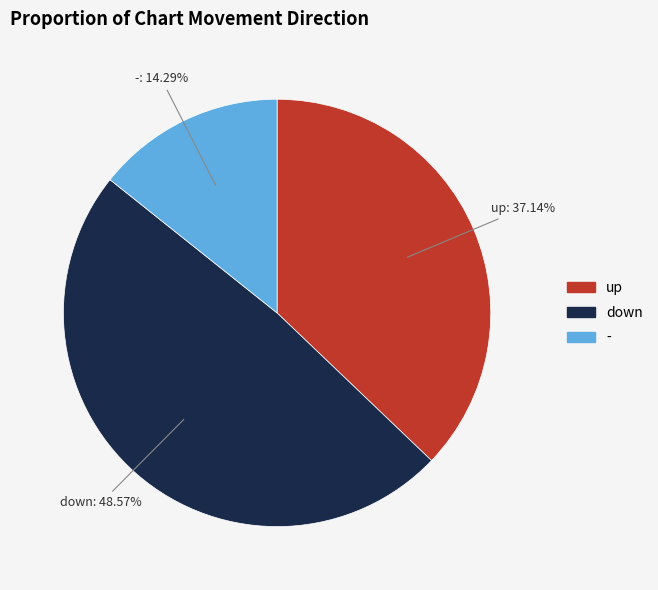

Which slice is the largest?

down